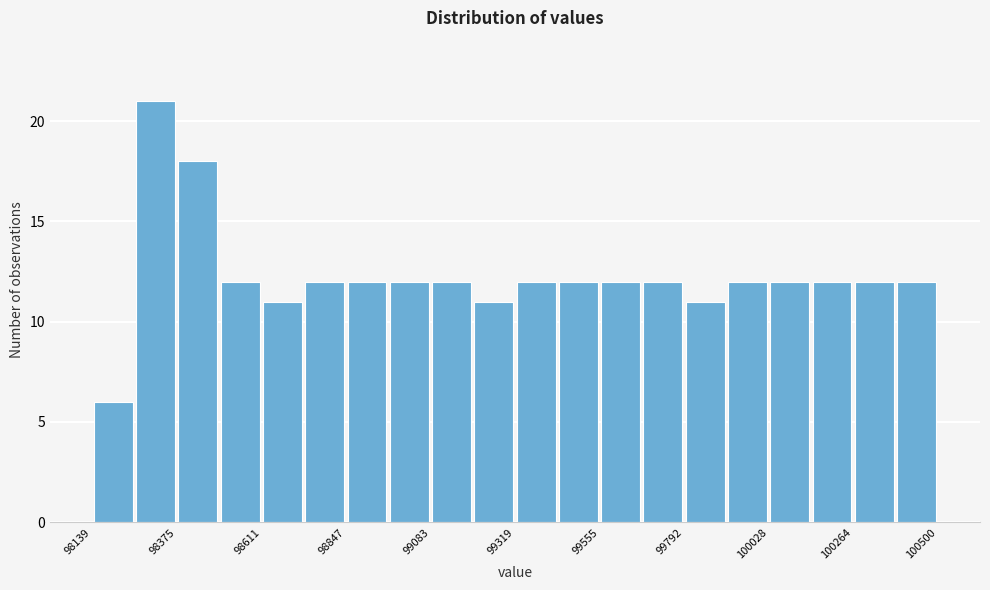

Around what value on the x-axis is the tallest bar? Give the approximate position of its centre, as read against the axis.

98300